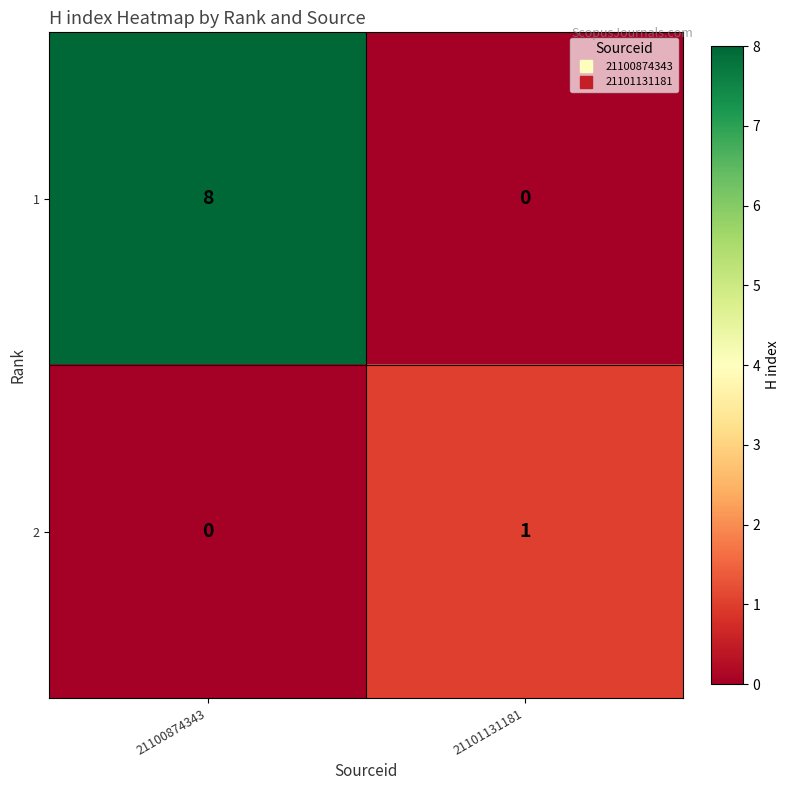

What is the highest value of the 1 series?

8